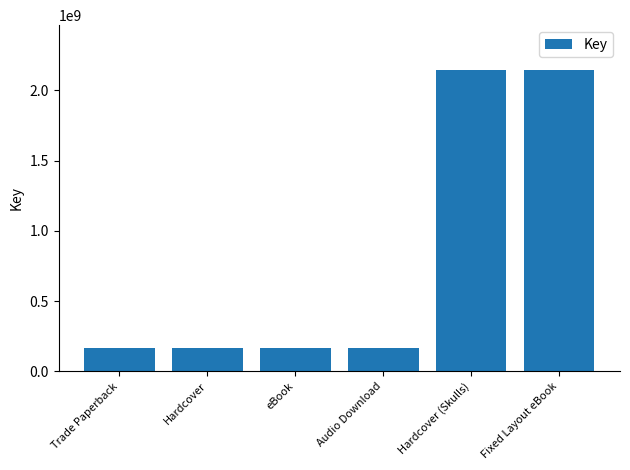

Reading right to left, list all the values displayed in this chart.

Fixed Layout eBook=2141918294	Hardcover (Skulls)=2141918294	Audio Download=168271898	eBook=168271898	Hardcover=168271898	Trade Paperback=168271898